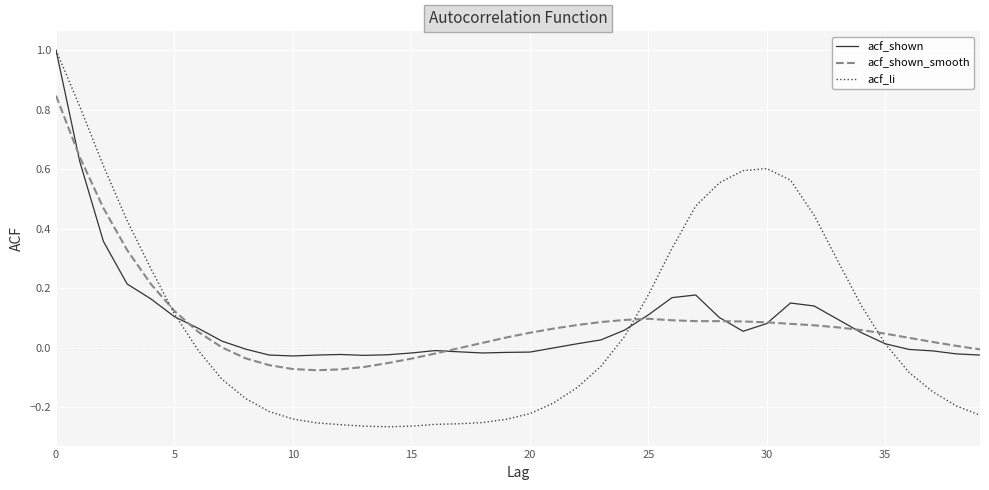

Which series has the widest spread of values?

acf_li